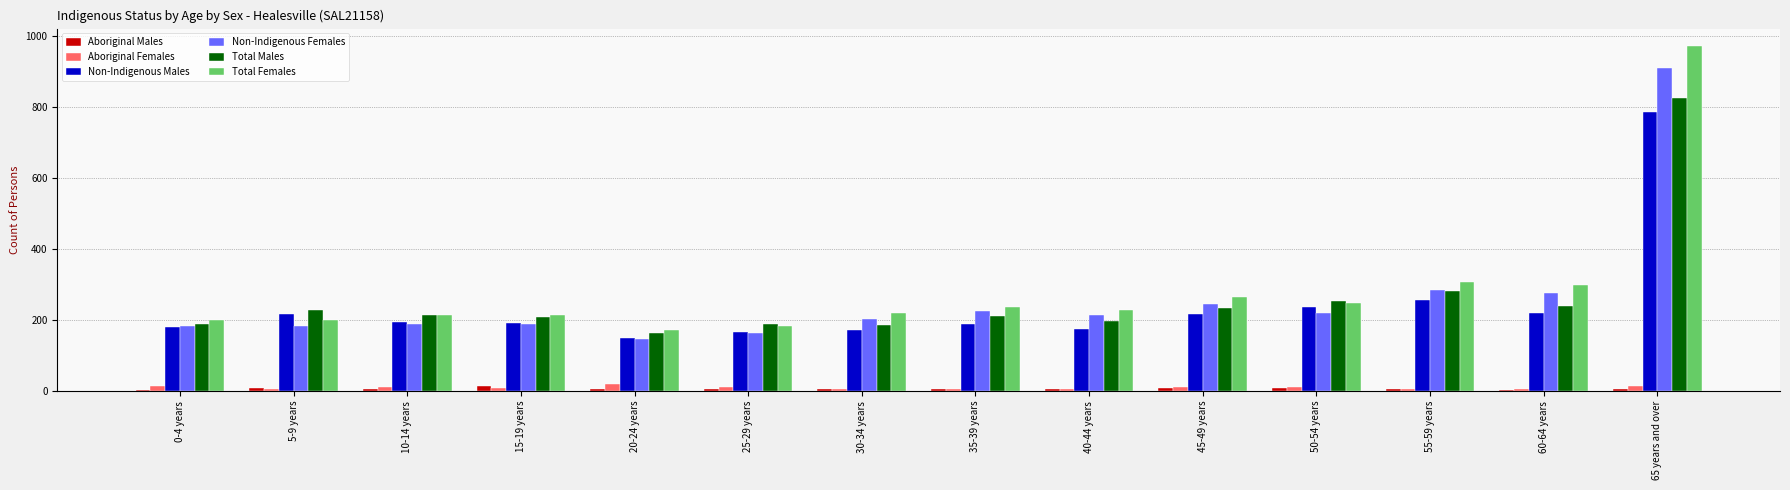

Which series changed the most between 25-29 years and 65 years and over?

Total Females